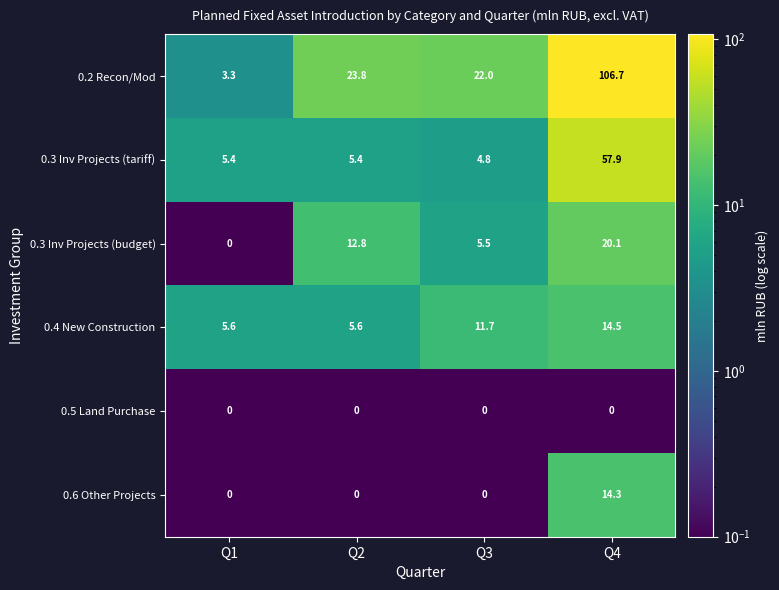

Rank the series by their maximum value, from lowest to highest.

0.5 Land Purchase, 0.6 Other Projects, 0.4 New Construction, 0.3 Inv Projects (budget), 0.3 Inv Projects (tariff), 0.2 Recon/Mod